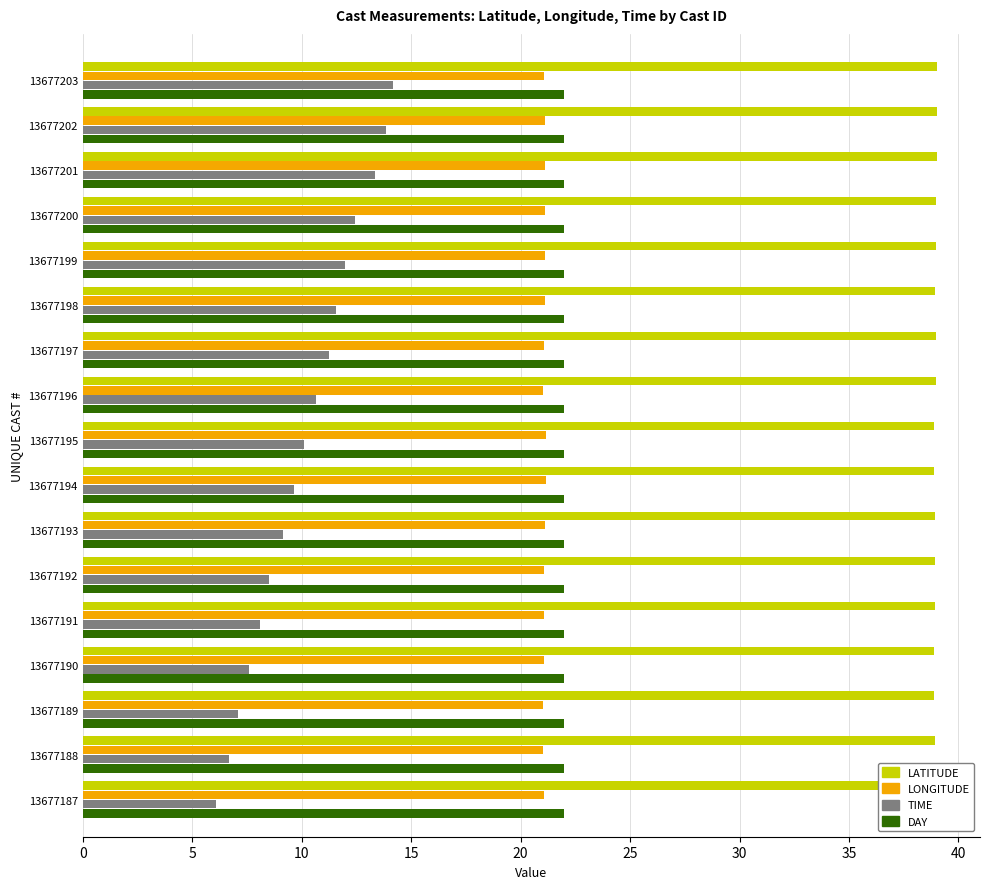

Which series has the largest range (max minus min)?

TIME